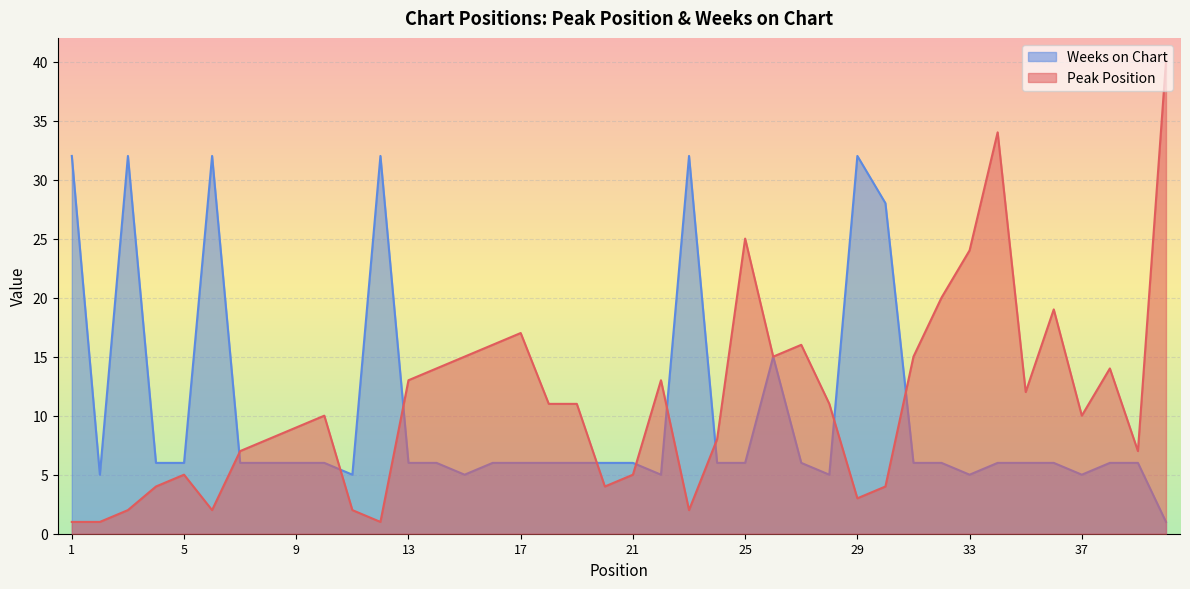

What is the average value of the Weeks on Chart series?

10